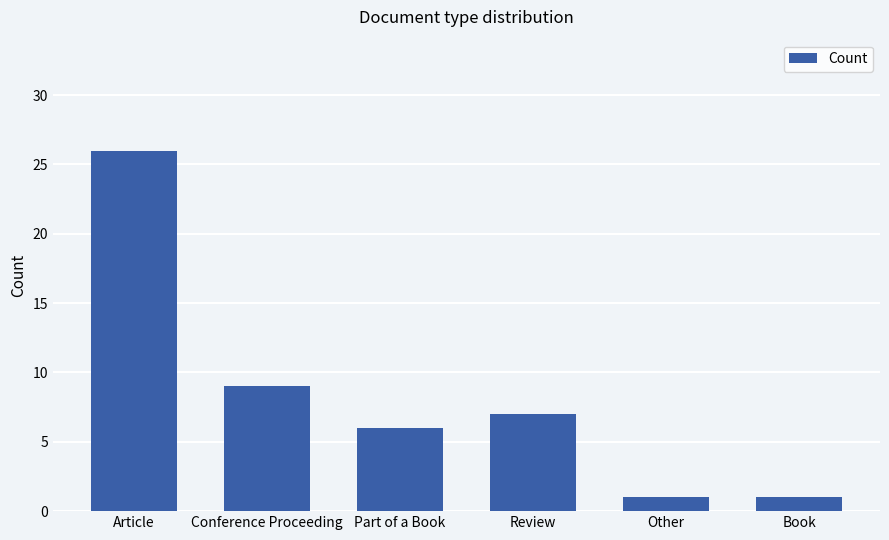

True or false: the data shows 15 at Conference Proceeding.

False